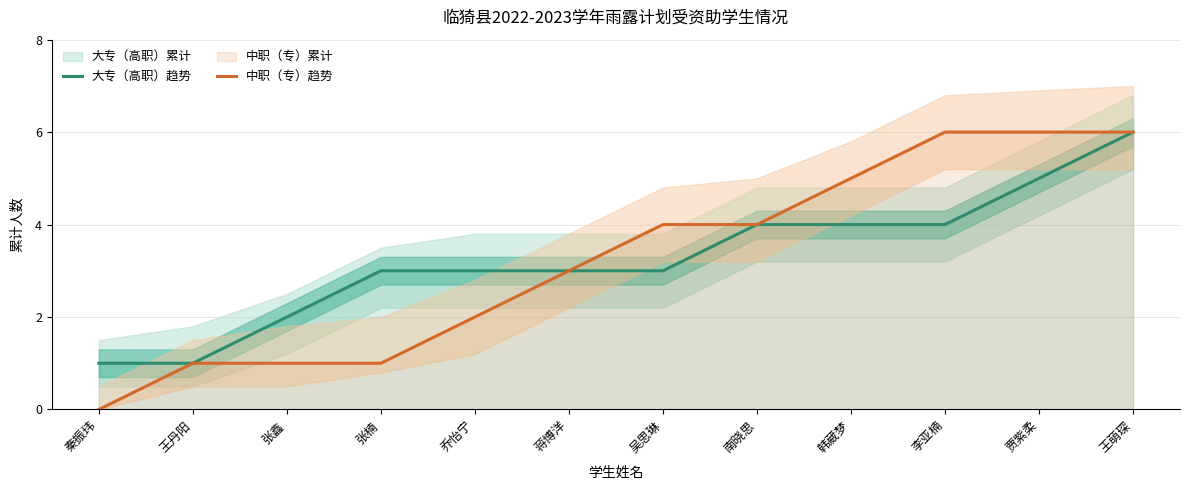

What is the value of the 中职（专）趋势 point at the 3rd from the left?

1